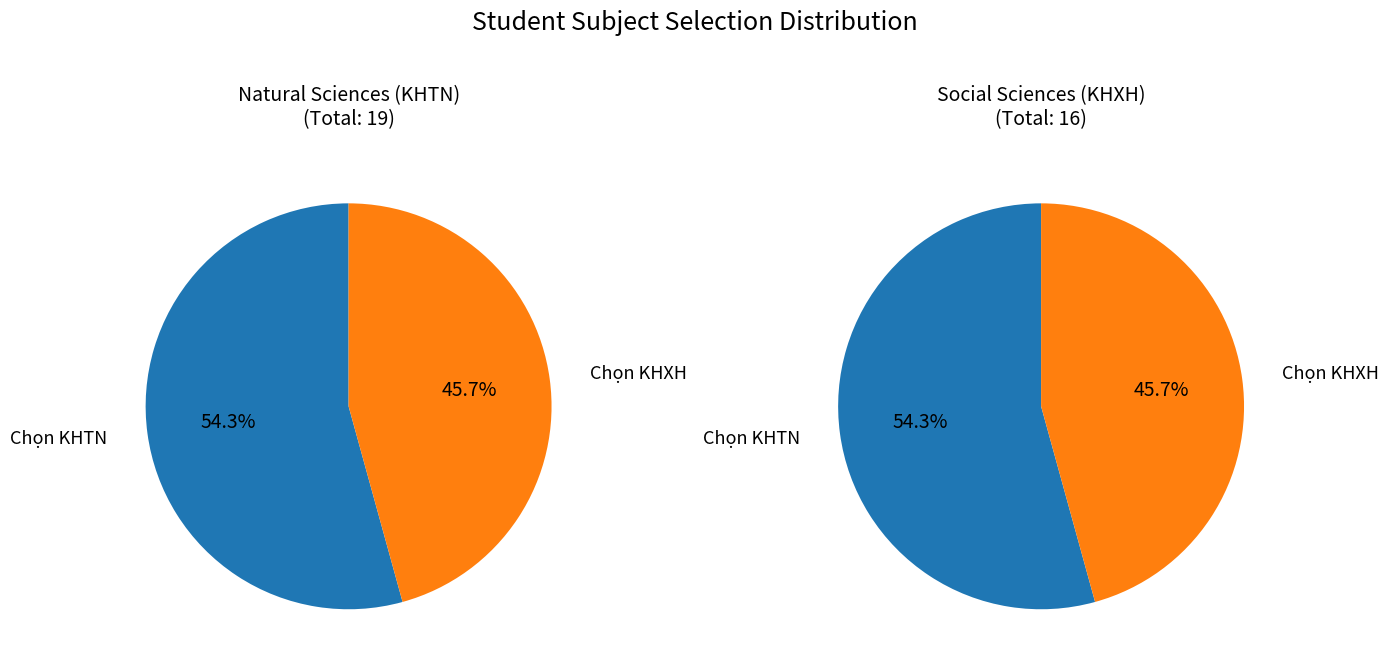

To the nearest percent, what is the average slice percentage?

50%